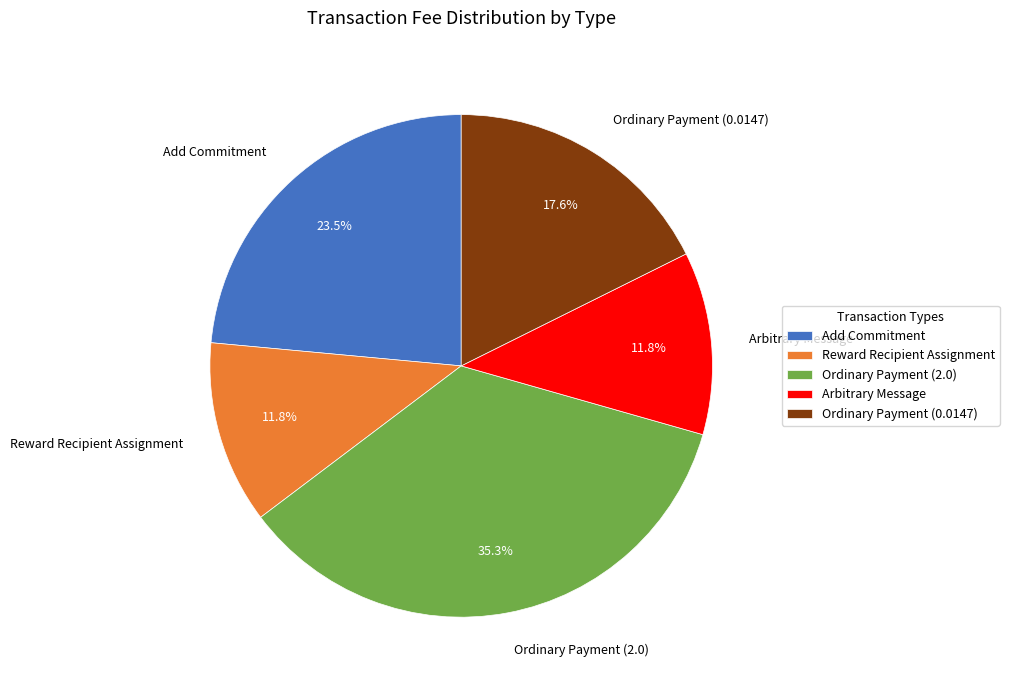

To the nearest percent, what percentage of the pie is Arbitrary Message?

12%